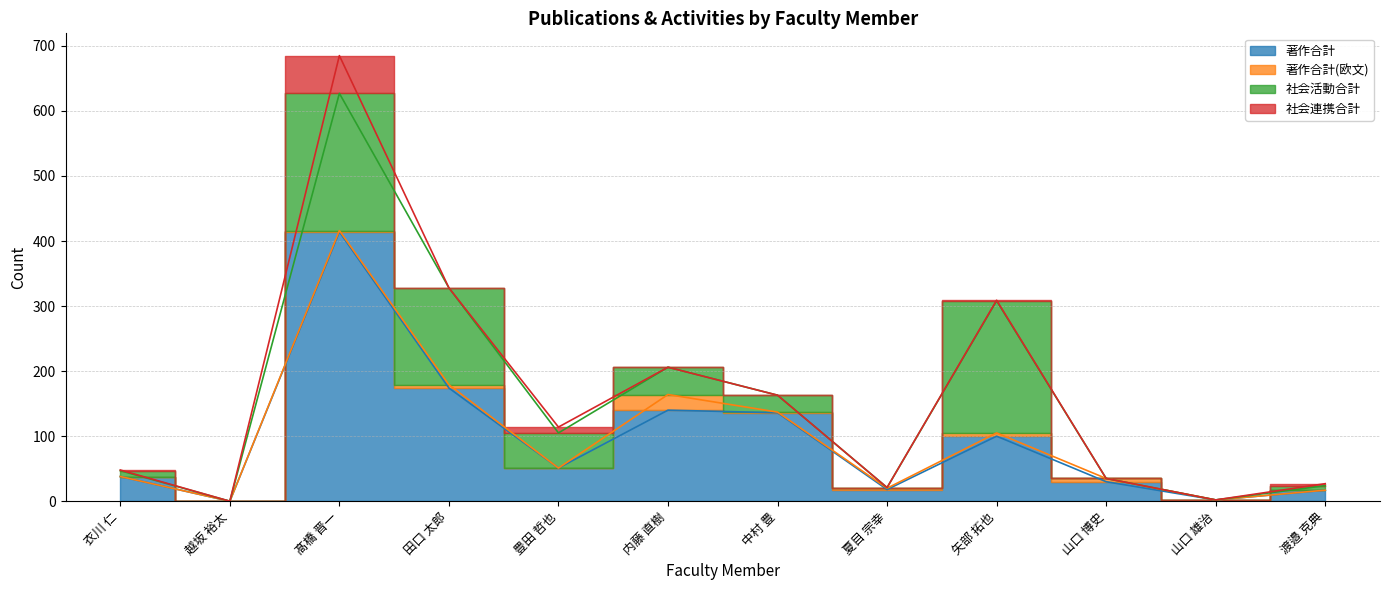

What is the label of the 11th point from the left?

山口 雄治